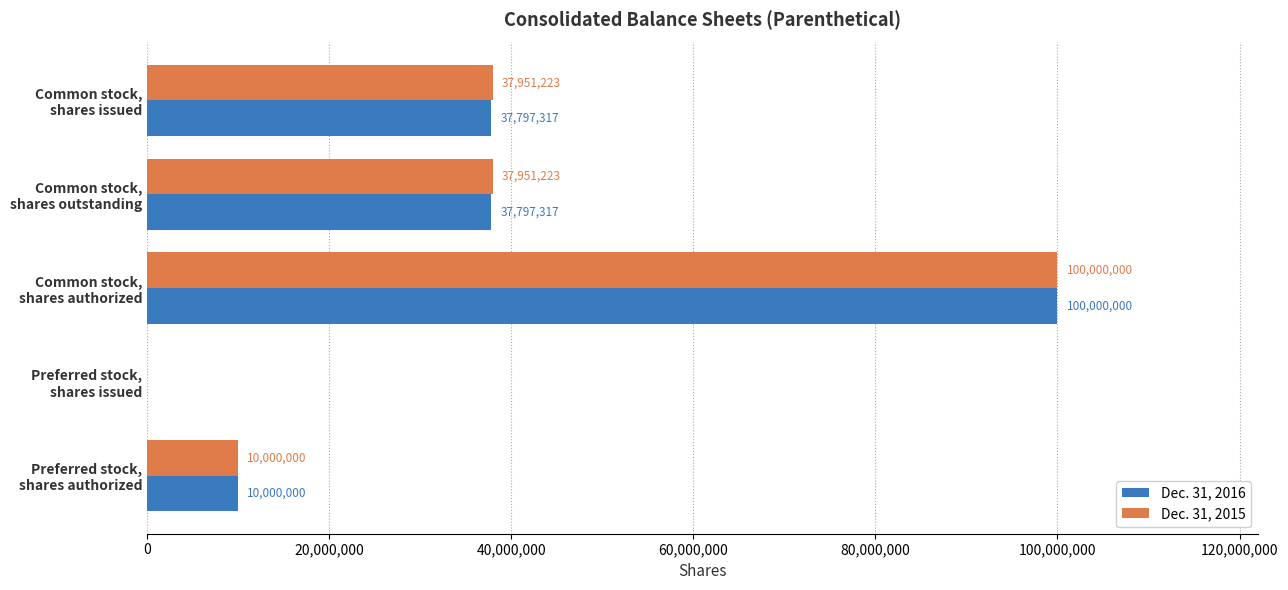

Which series has the largest total across all categories?

Dec. 31, 2015